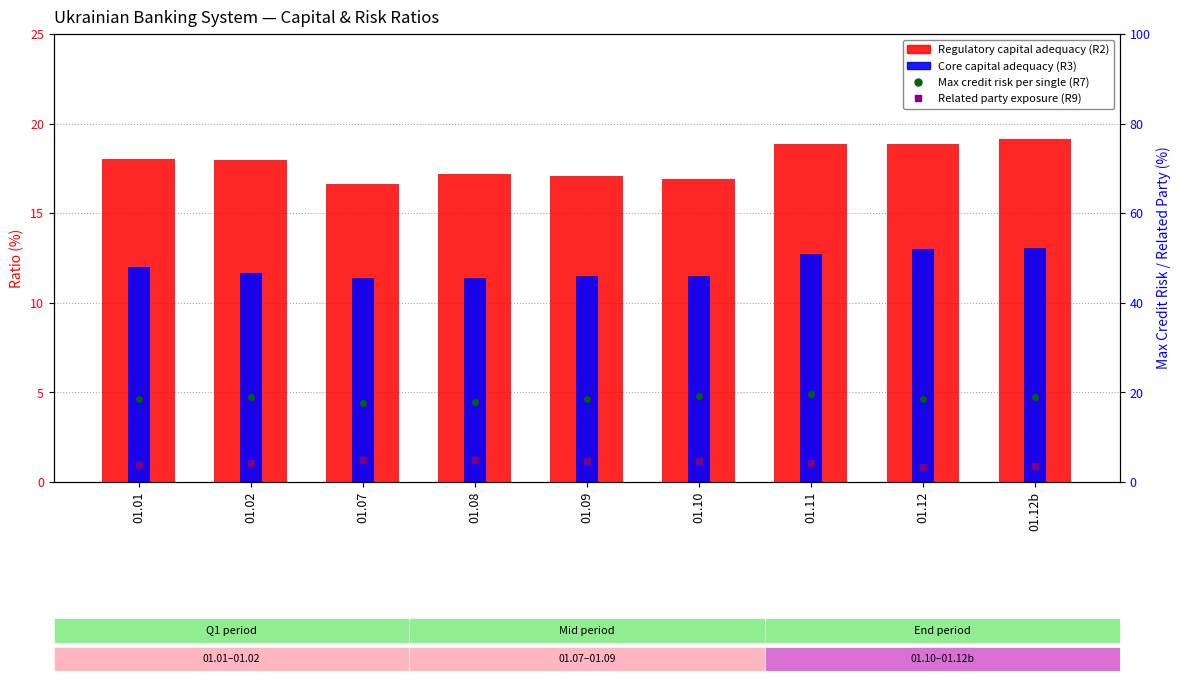

Which series has the largest range (max minus min)?

Regulatory capital adequacy (R2)